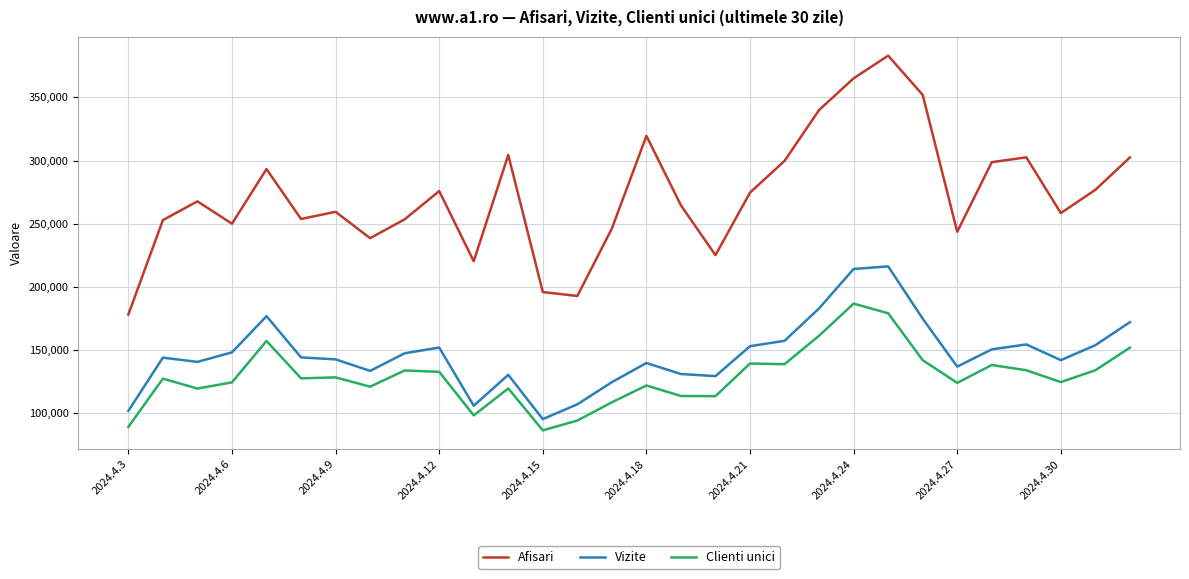

What is the minimum value for Afisari?

178071